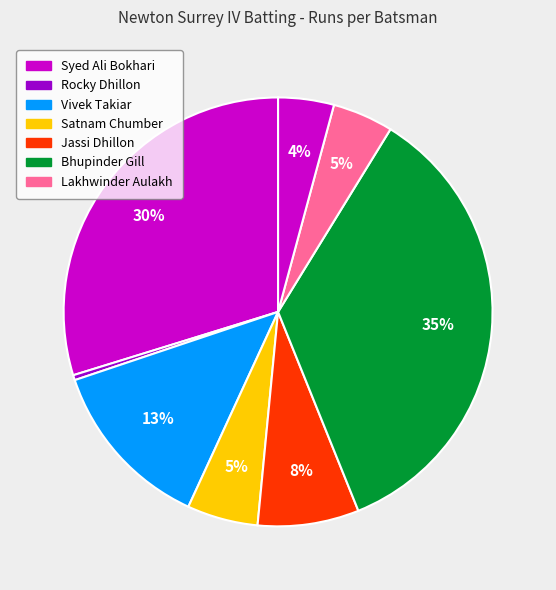

Is there any slice that represents more than half of the pie?

No